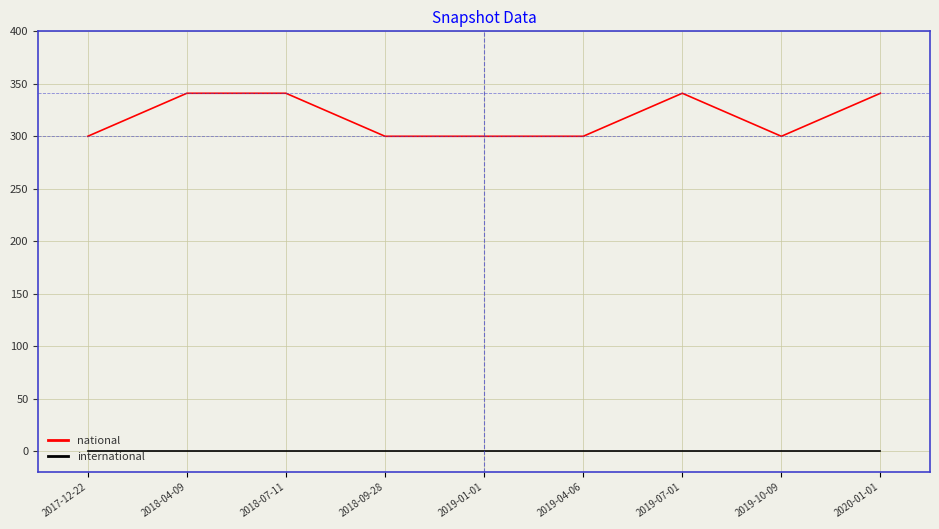

Which series has the largest total across all categories?

national